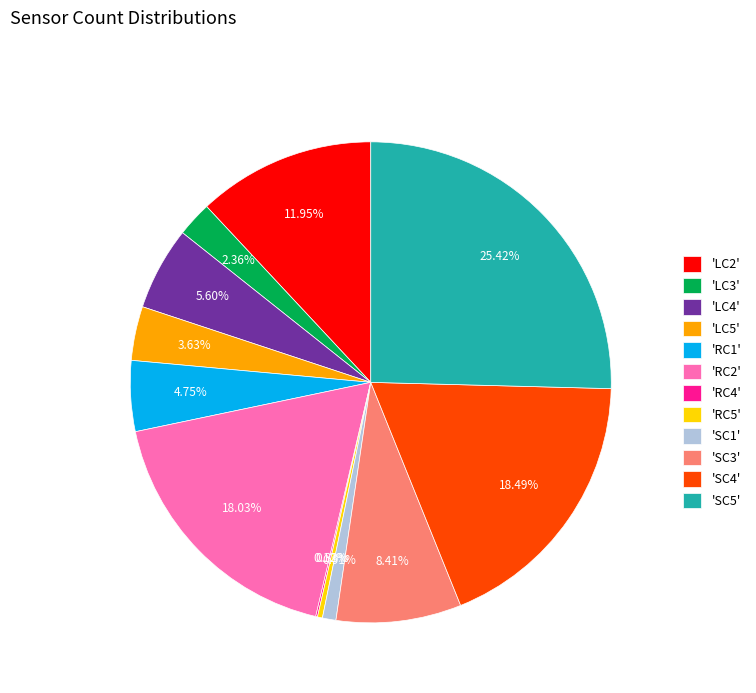

To the nearest percent, what is the average slice percentage?

8%